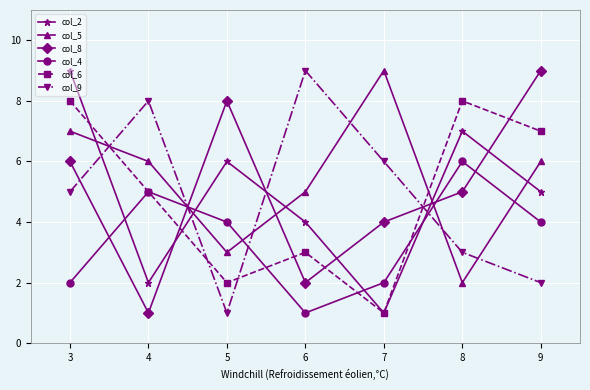

True or false: col_2 has more than 2 points higher than both neighbors.

False